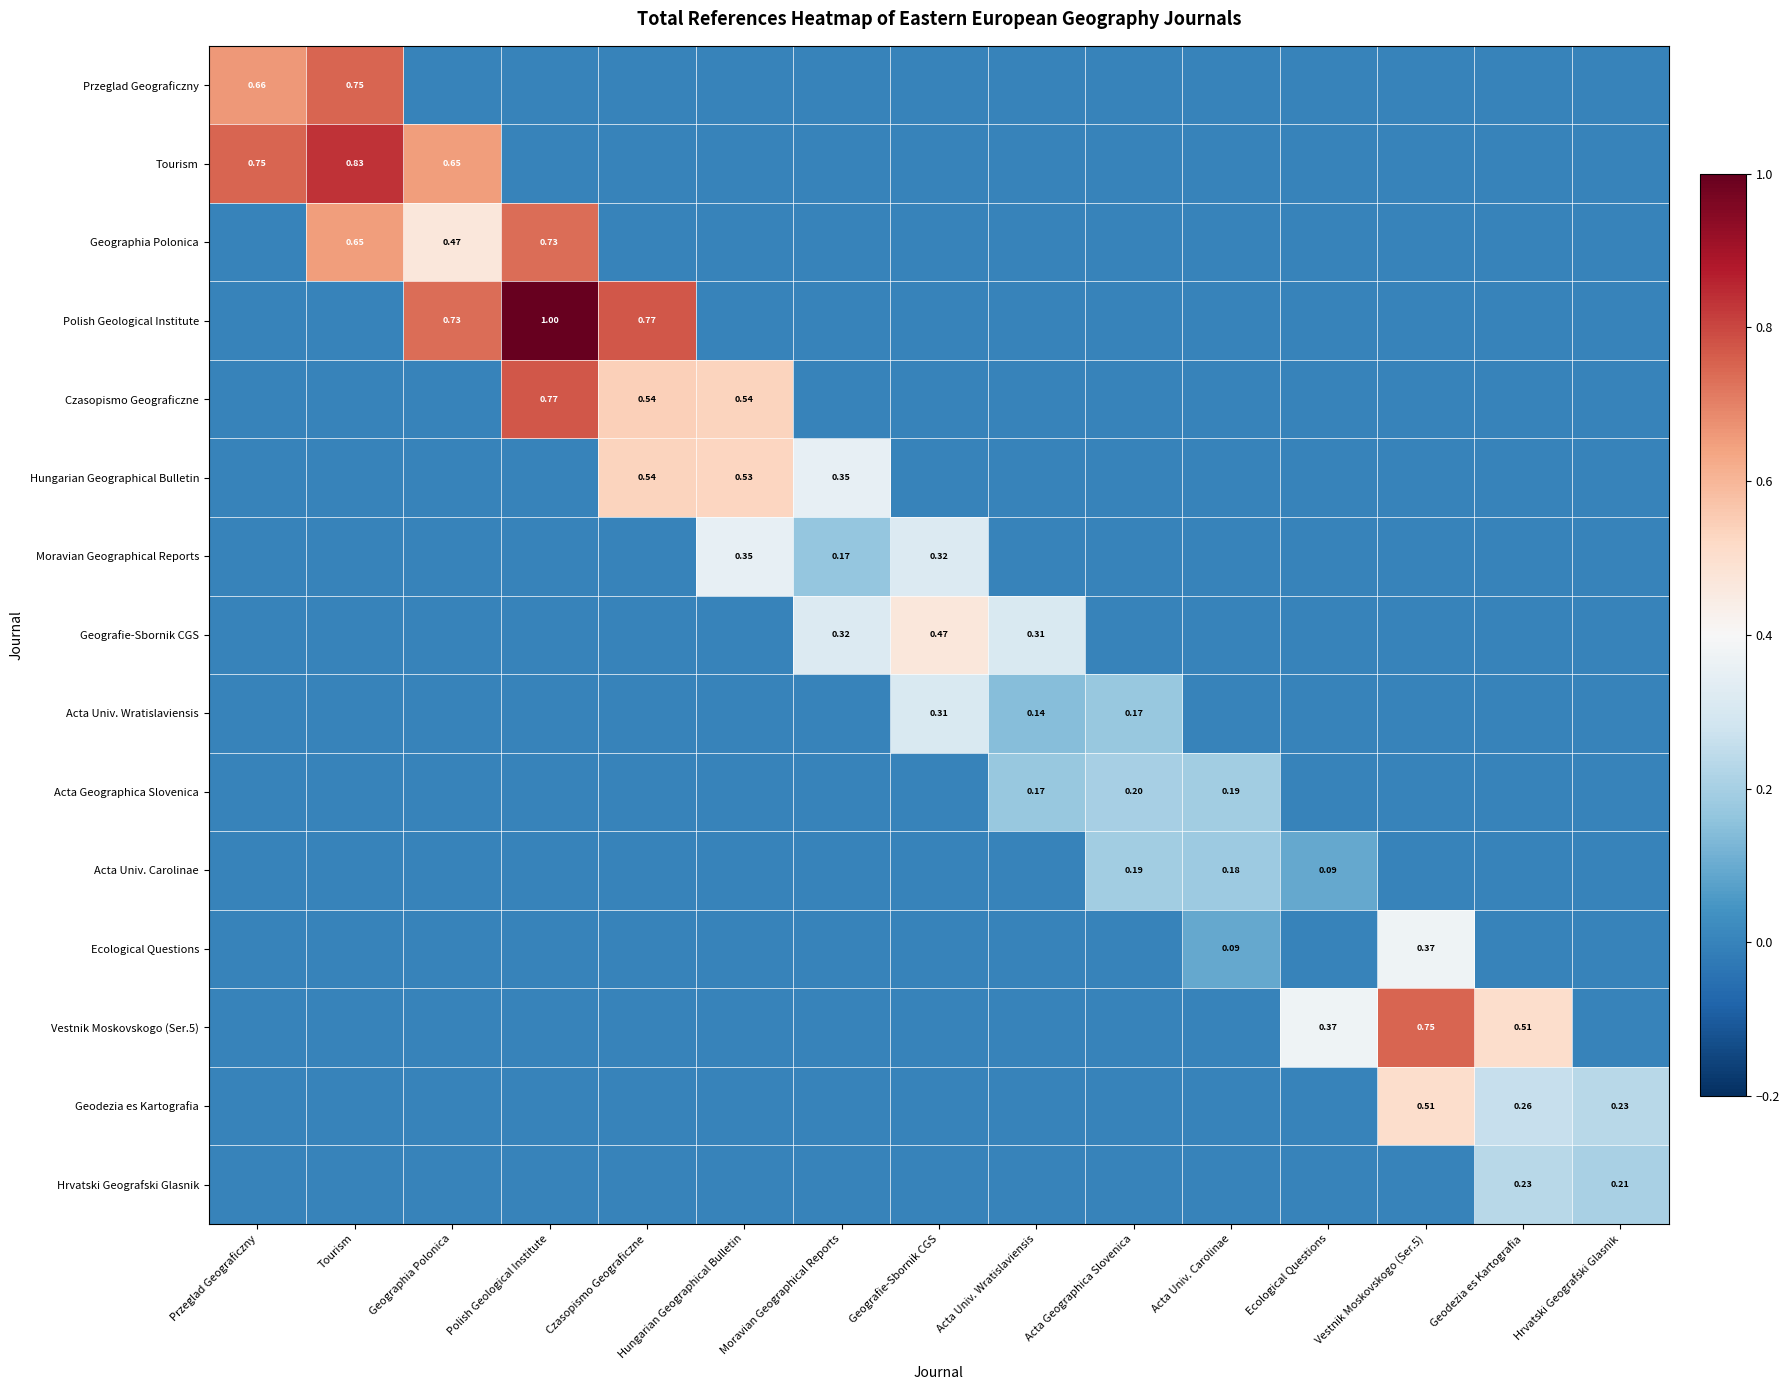

How many data points in Moravian Geographical Reports are above 0?

3